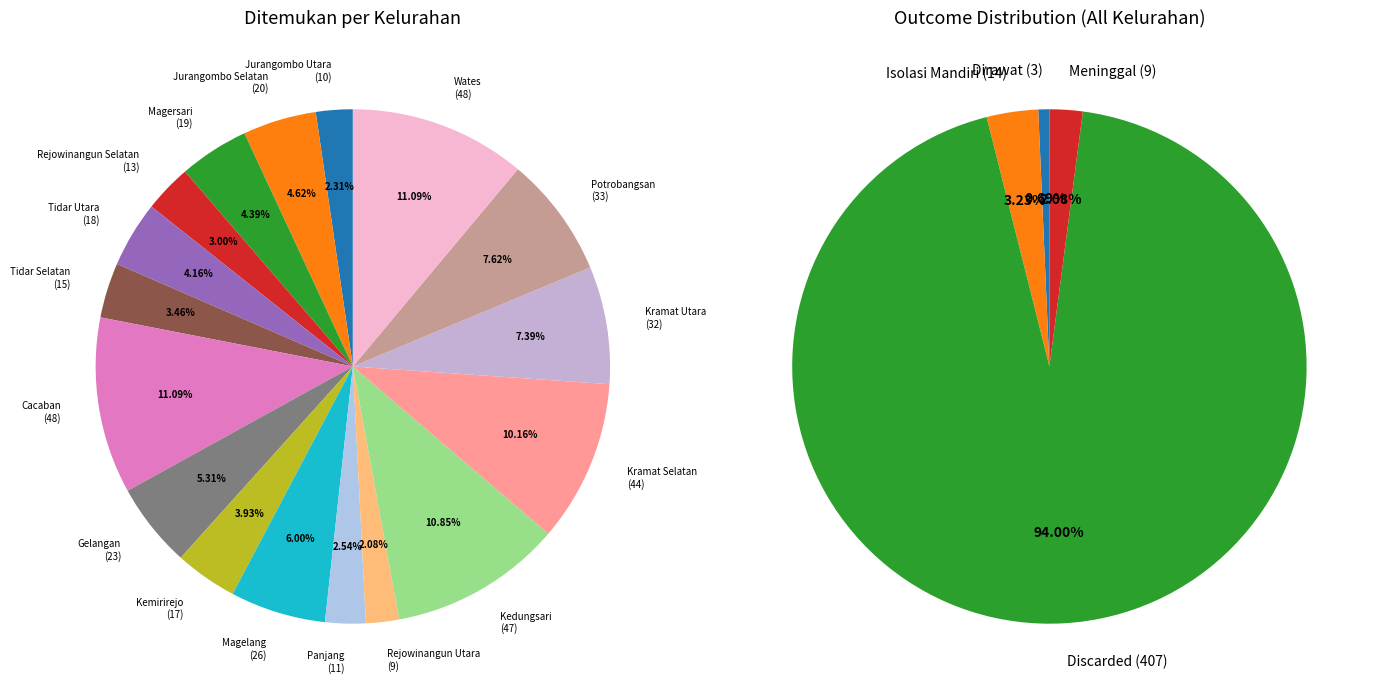

To the nearest percent, what portion does Wates represent?

11%